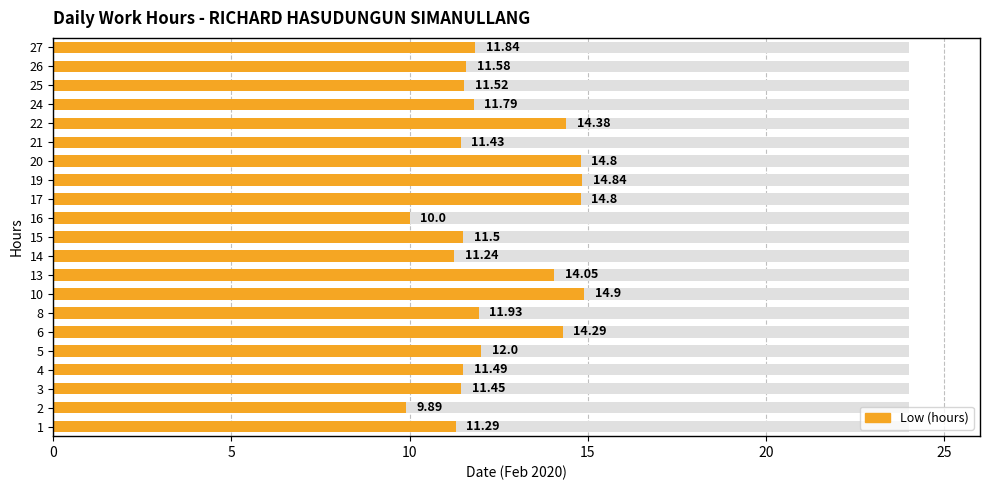

What is the maximum value shown in the chart?

14.9